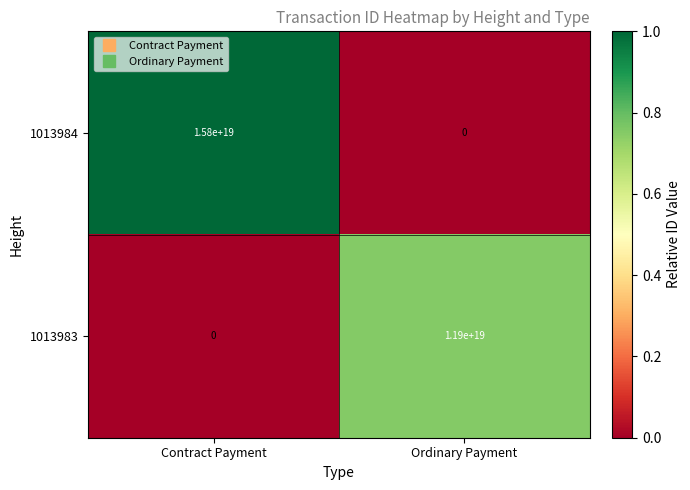

At which category is the sum across all series the highest?

Contract Payment